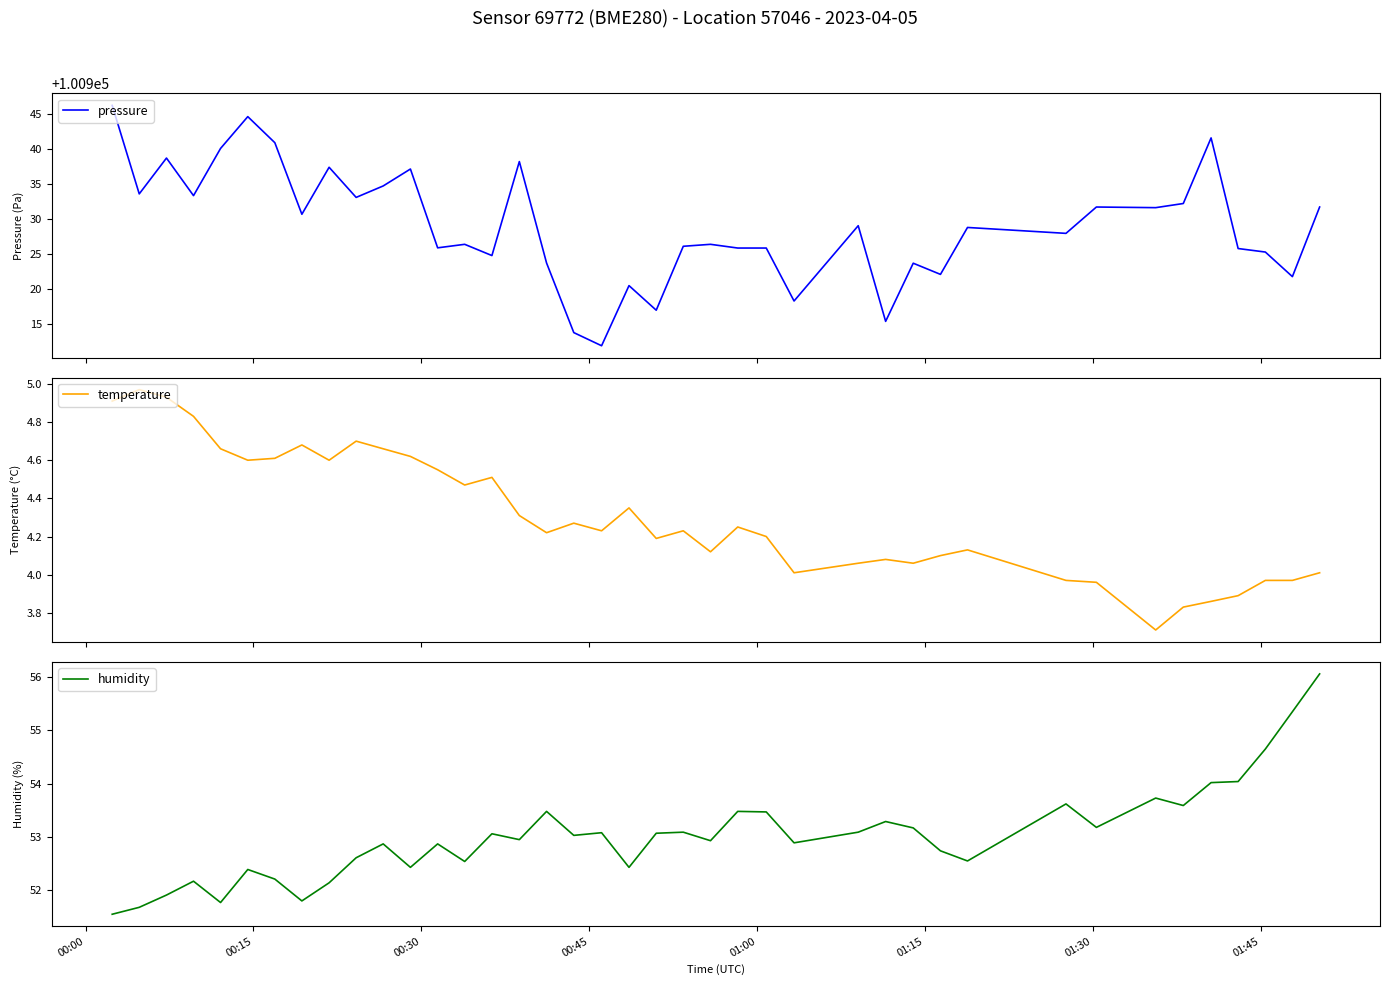

What is the highest value of the pressure series?

100946.2